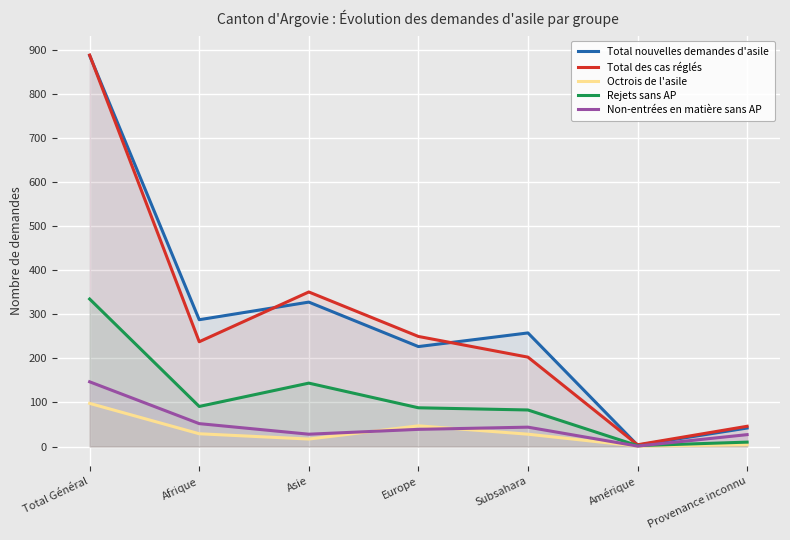

Between Asie and Europe, which series saw the biggest shift?

Total nouvelles demandes d'asile